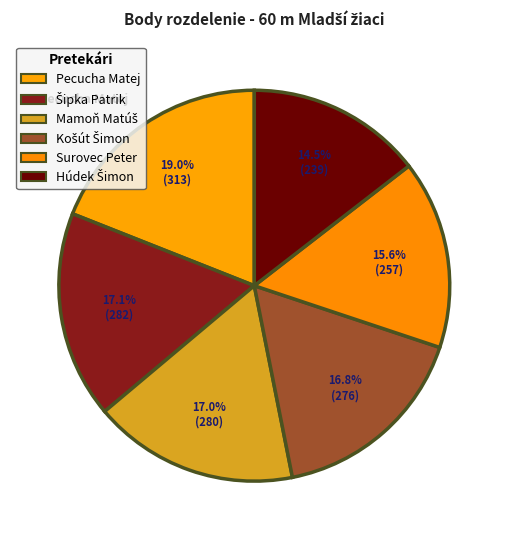

To the nearest percent, what is the average slice percentage?

17%